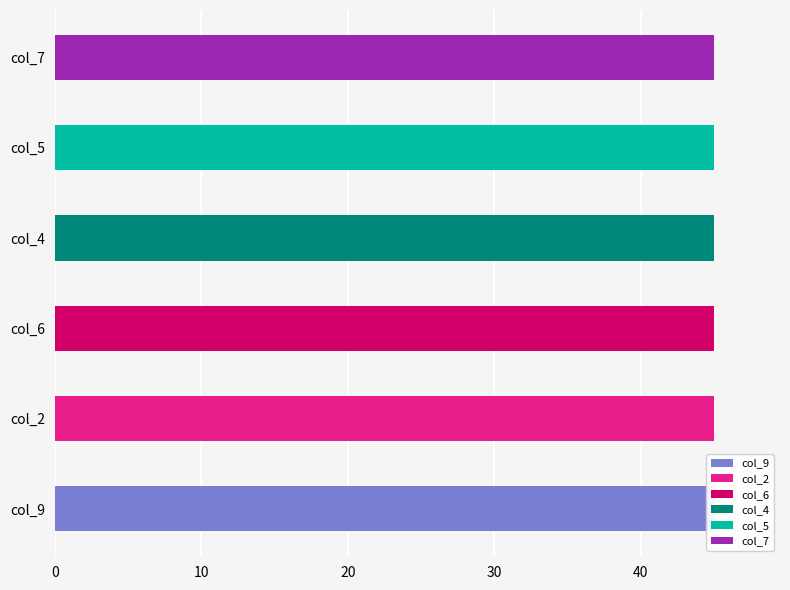

List the series in order of their peak value, highest first.

col_9, col_2, col_6, col_4, col_5, col_7